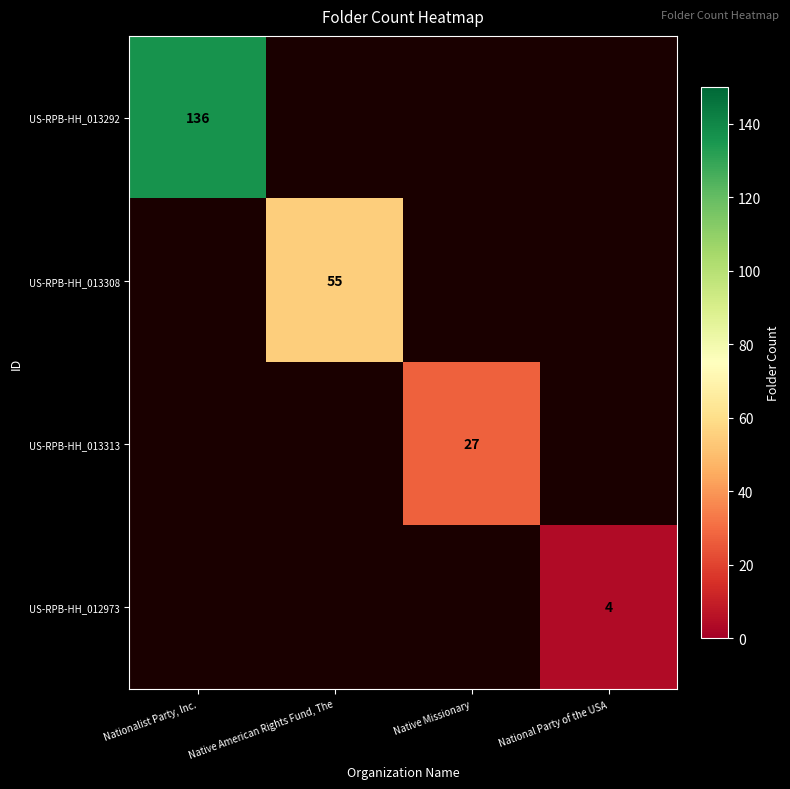

Is it true that US-RPB-HH_013308 equals 27 at Native American Rights Fund, The?

False